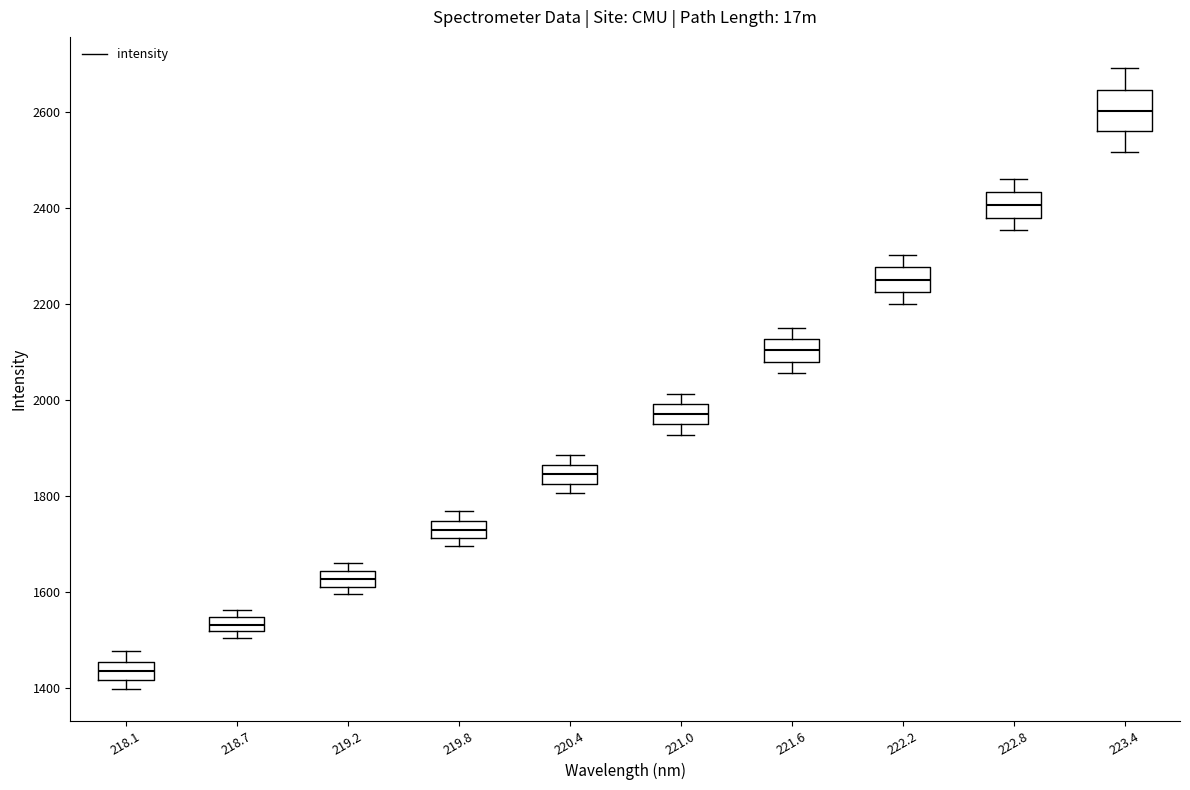

Comparing the boxes themselves (not the whiskers), which one is the tallest?

223.4